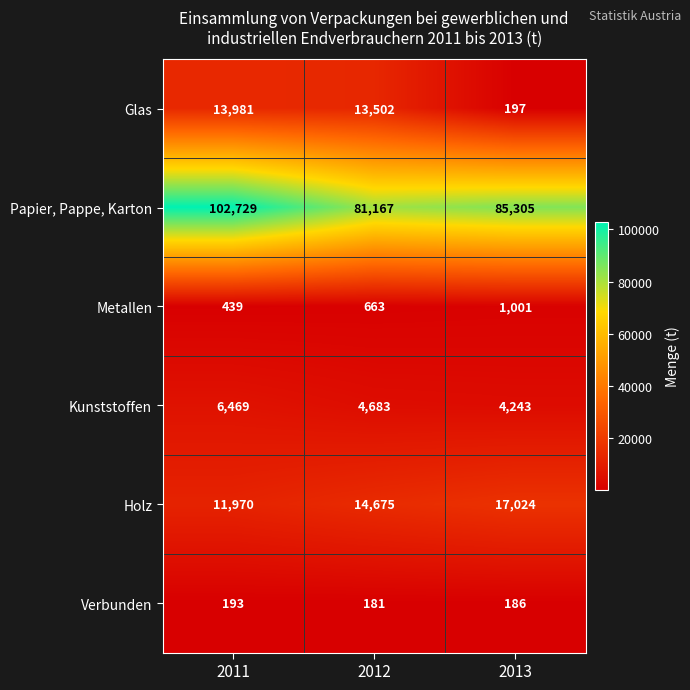

Reading right to left, what are all the values shown in this chart?

Glas: 2013=197	2012=13502	2011=13981
Papier, Pappe, Karton: 2013=85305	2012=81167	2011=102729
Metallen: 2013=1001	2012=663	2011=439
Kunststoffen: 2013=4243	2012=4683	2011=6469
Holz: 2013=17024	2012=14675	2011=11970
Verbunden: 2013=186	2012=181	2011=193